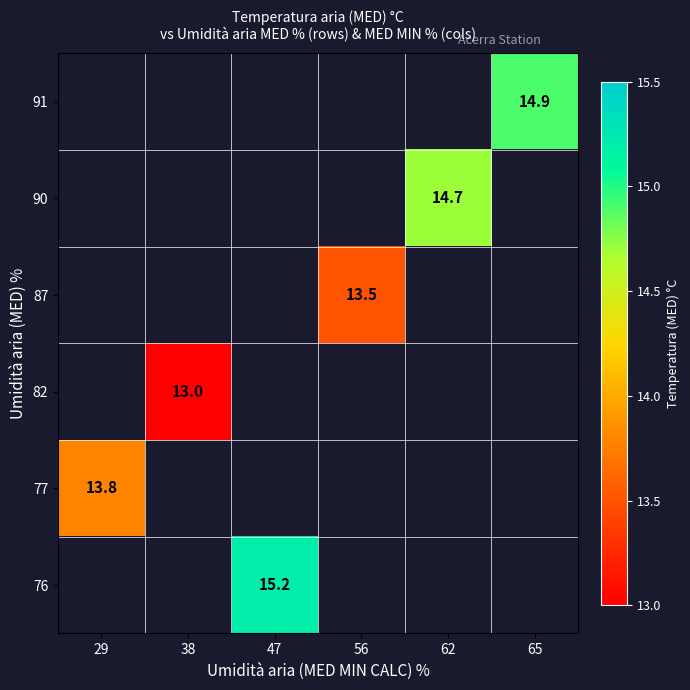

The 82 series shows 5.8 at 38. True or false?

False